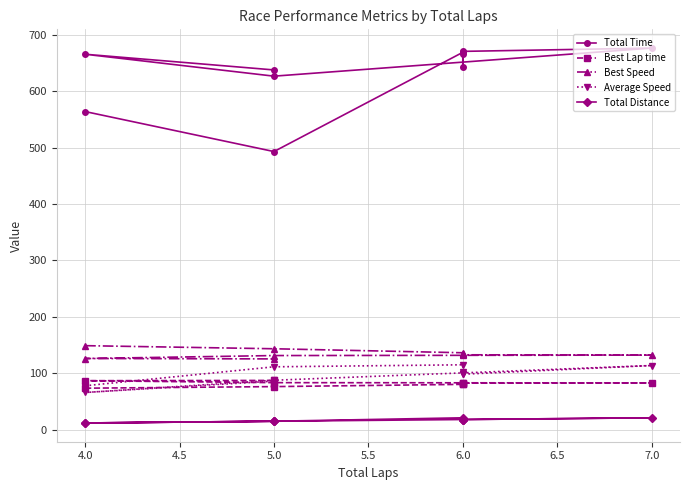

What is the difference between the highest and lowest values at 6.0?

651.9